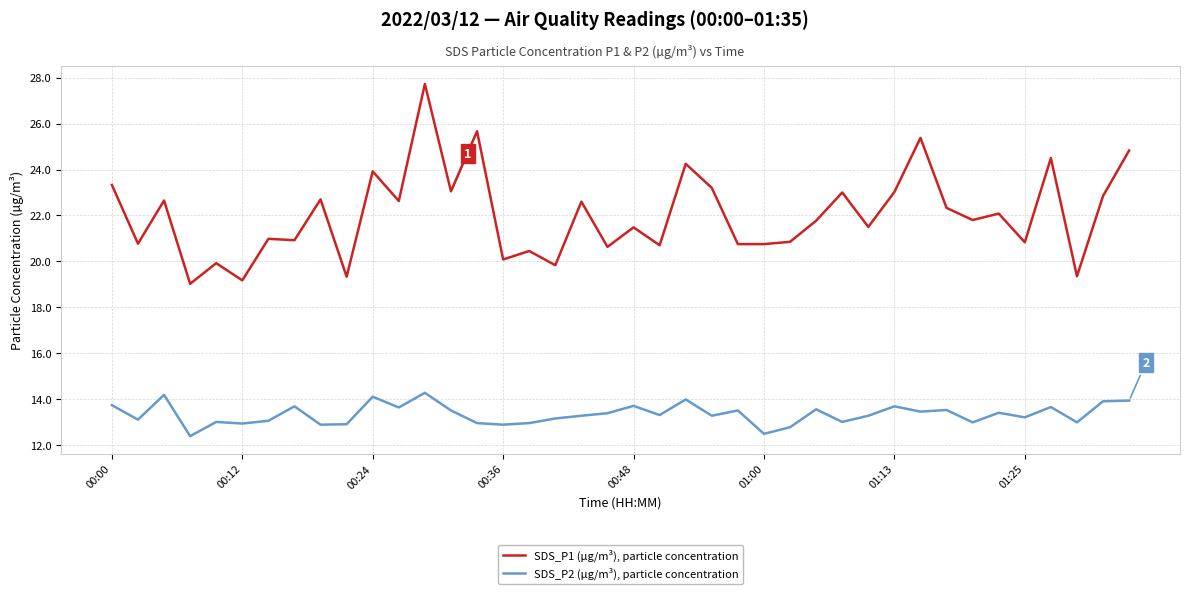

True or false: SDS_P1 (µg/m³), particle concentration and SDS_P2 (µg/m³), particle concentration intersect in this chart.

False